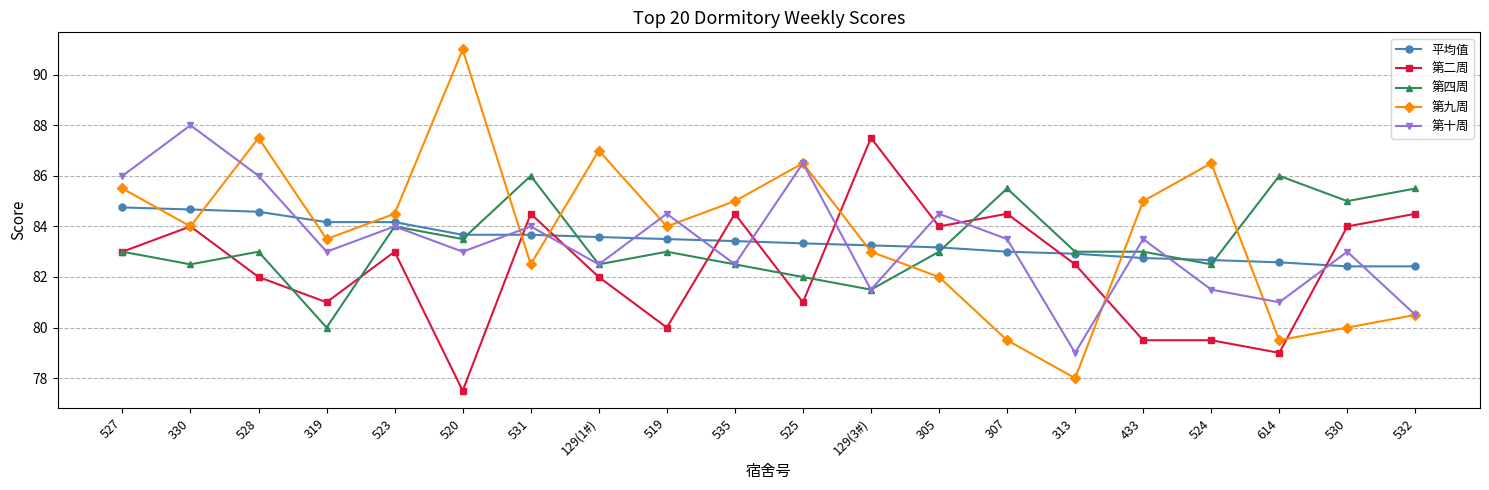

What is the maximum value for 第四周?

86.0